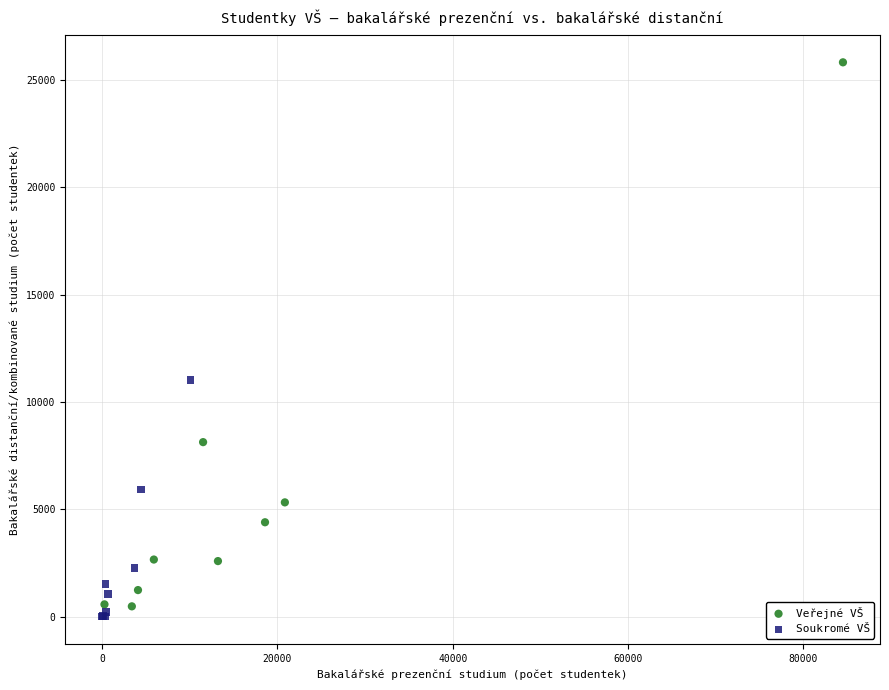

Which series has the largest Y range (max minus min)?

Veřejné VŠ